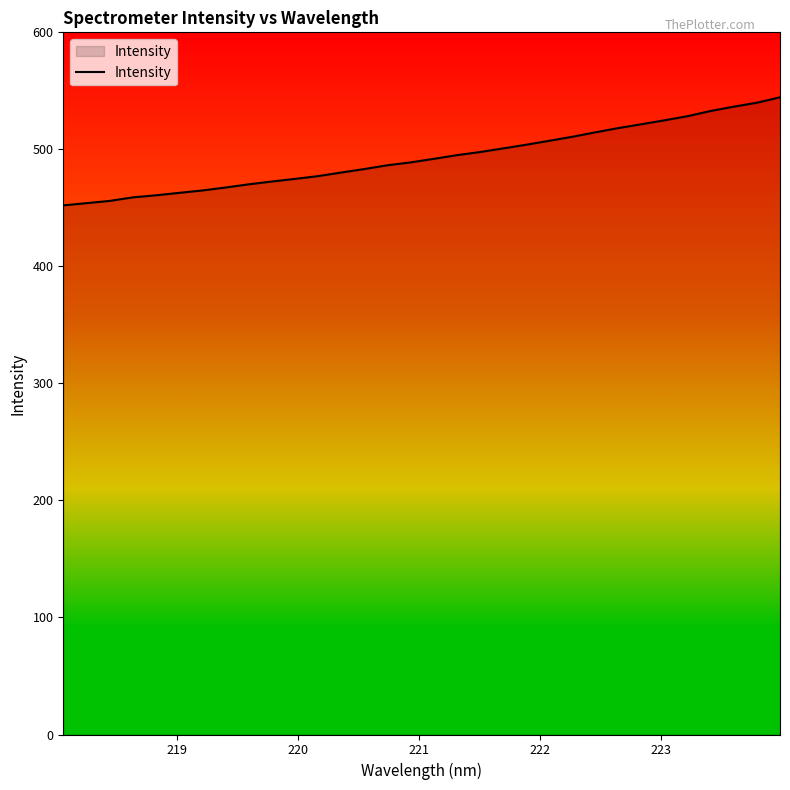

How many categories are shown in the chart?

32